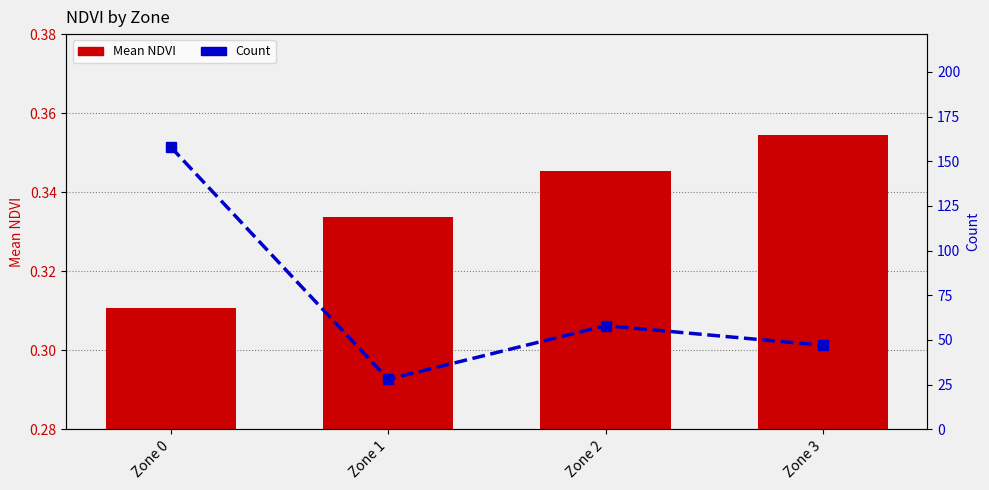

What is the value of the Mean NDVI bar at the 3rd from the left?

0.3